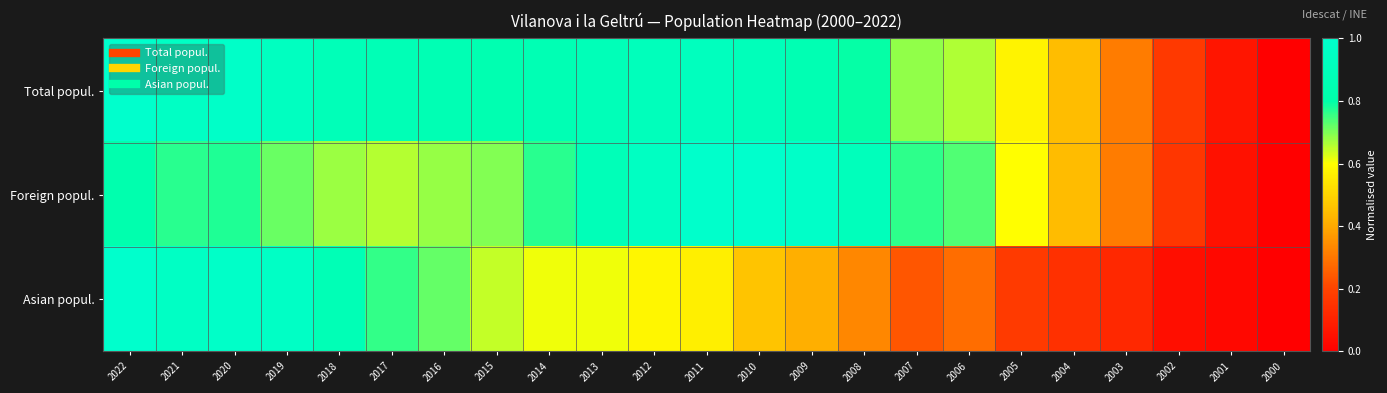

Which series has the widest spread of values?

Total popul.